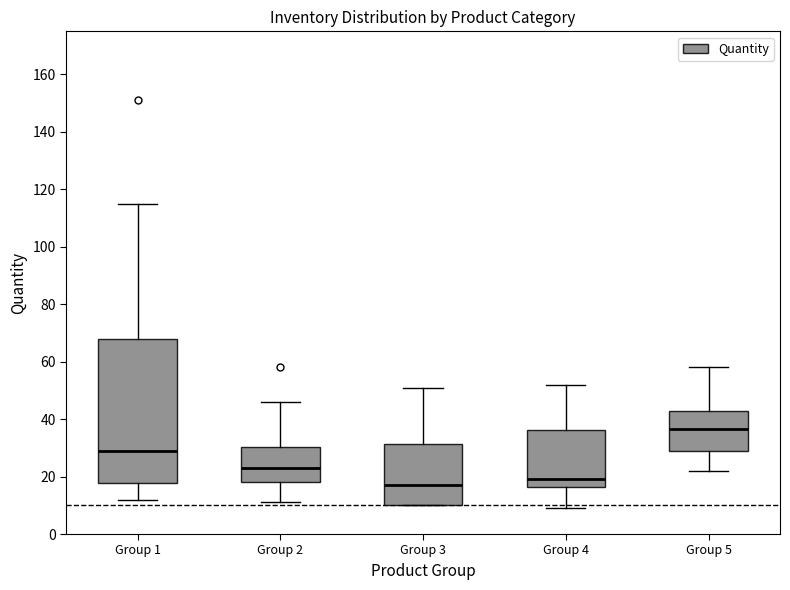

Reading left to right, read every box against the y-axis: the position of its median line, the range the box covers, and the ends of its whiskers. The values are not printed on the chart, so give them approximately, as read against the axis.

Group 1: median 30, box 18 to 68, whiskers 12 to 116
Group 2: median 24, box 18 to 30, whiskers 12 to 46
Group 3: median 18, box 10 to 32, whiskers 10 to 52
Group 4: median 20, box 16 to 36, whiskers 10 to 52
Group 5: median 36, box 30 to 44, whiskers 22 to 58